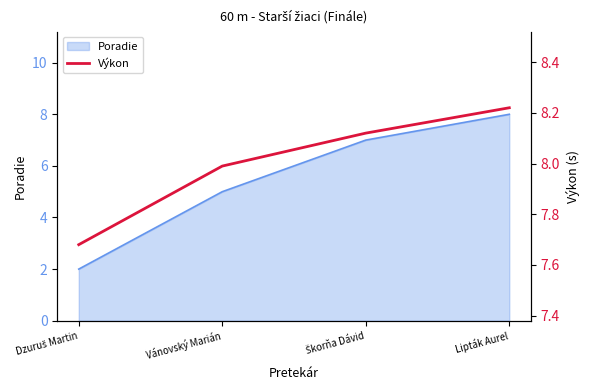

Reading right to left, what are all the values shown in this chart?

Lipták Aurel=8.2	Škorňa Dávid=8.1	Vánovský Marián=8.0	Dzuruš Martin=7.7